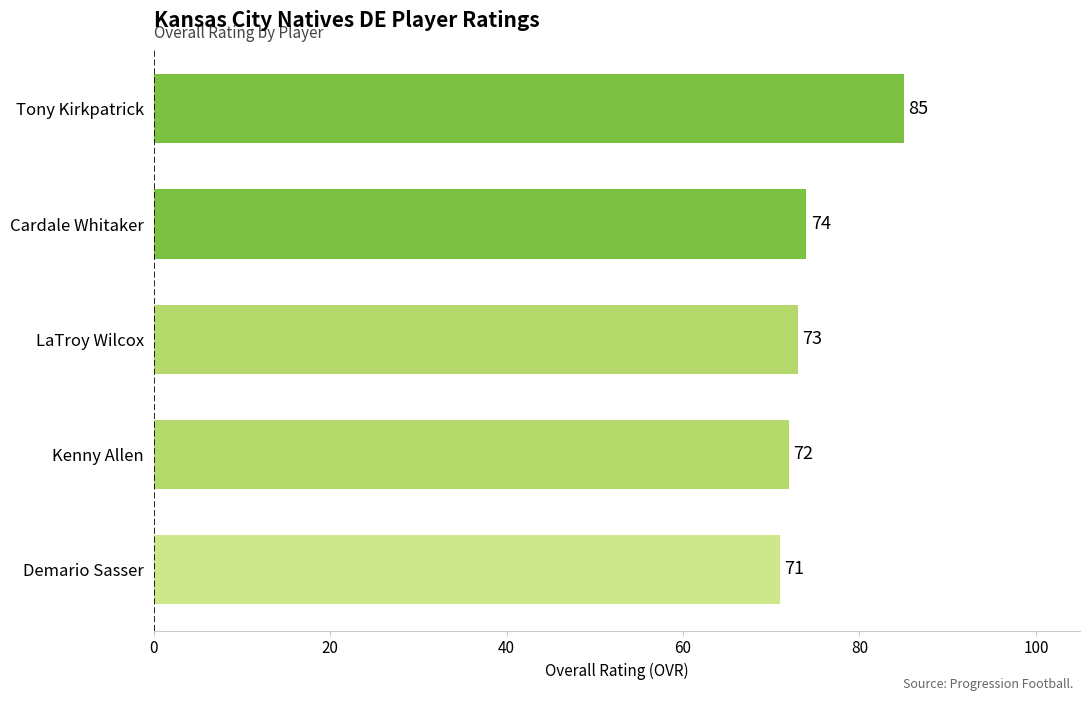

True or false: the data shows 25 at Demario Sasser.

False